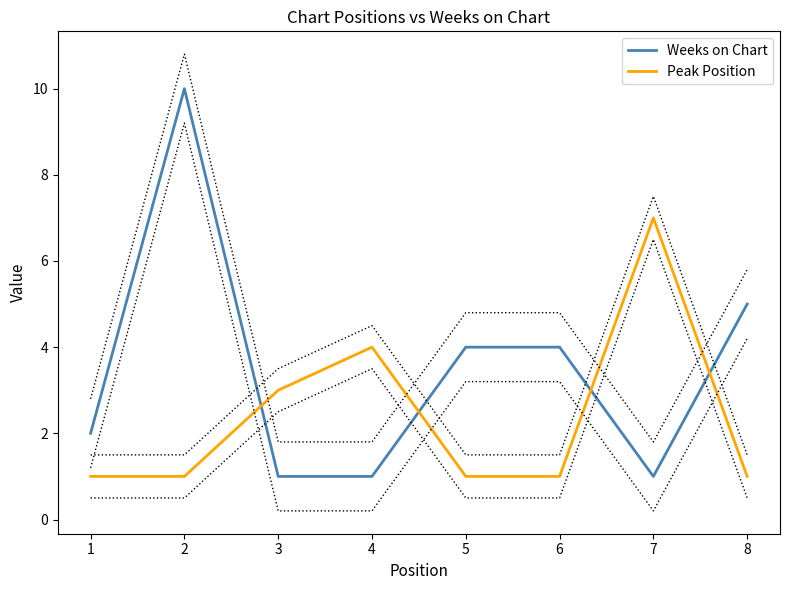

What is the total value across all series at 8?

6